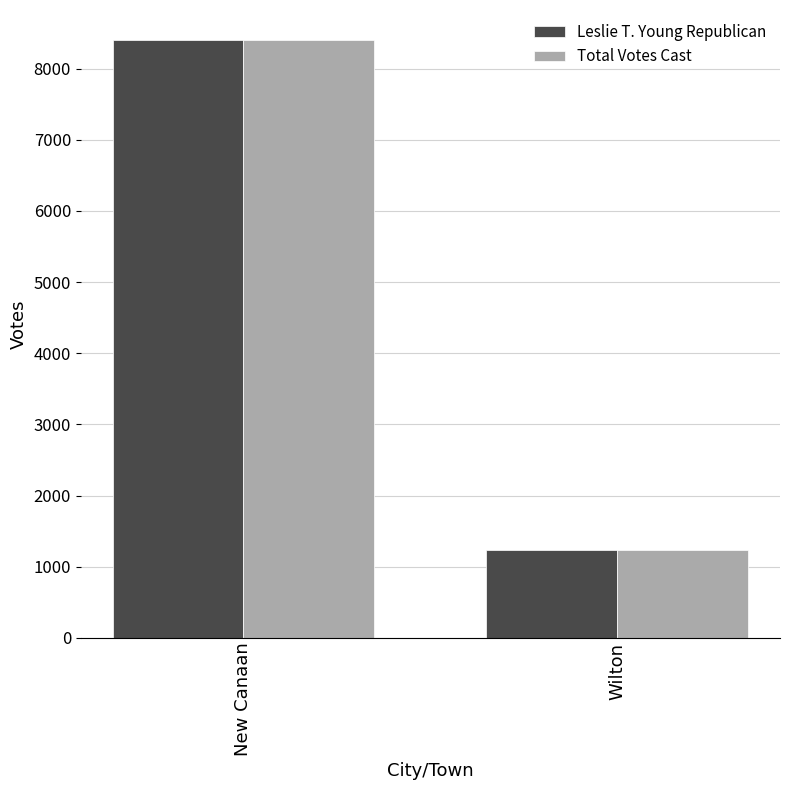

What is the difference between the Leslie T. Young Republican values at Wilton and New Canaan?

7172